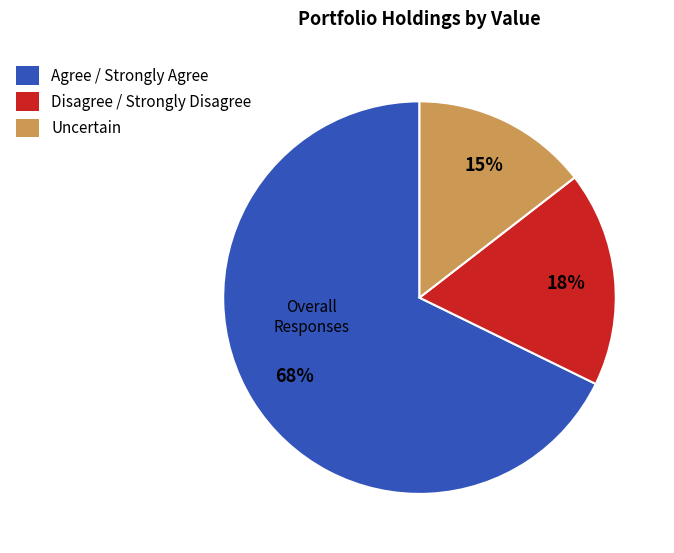

Is there any slice that represents more than half of the pie?

Yes